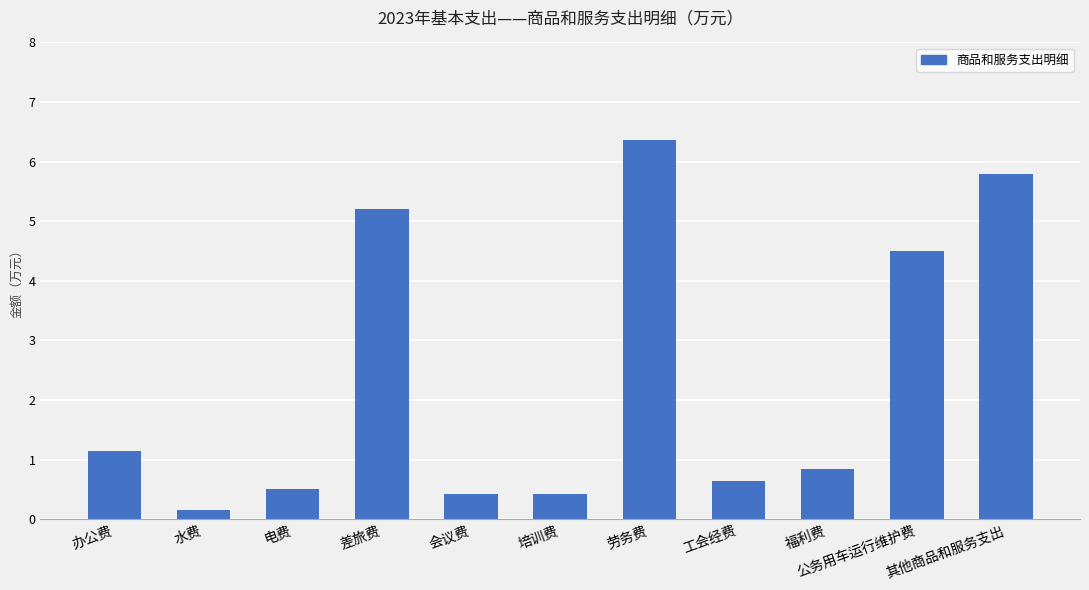

What is the sum of the values at 水费 and 会议费?

0.6